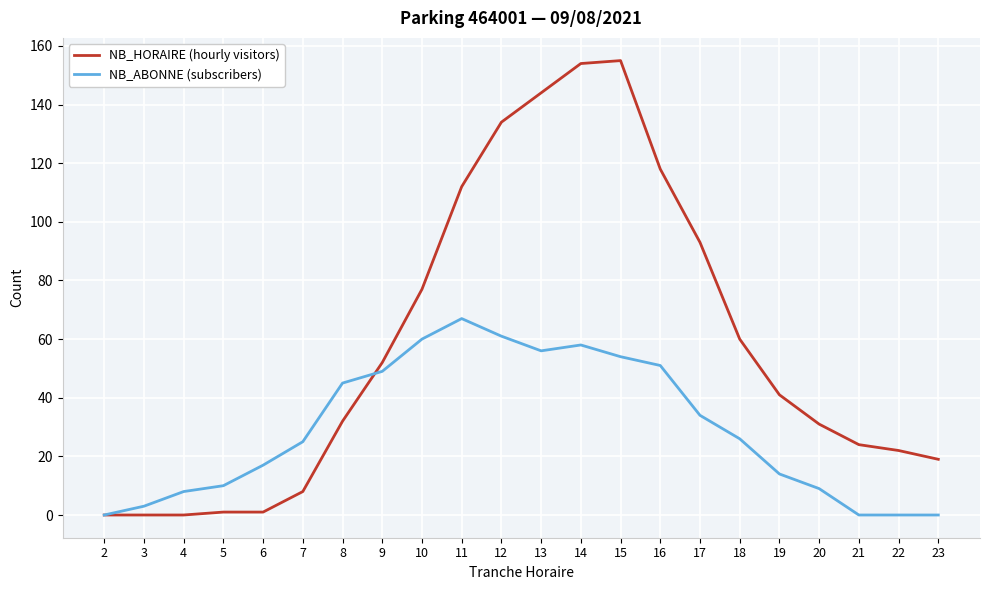

How many series are shown in this chart?

2